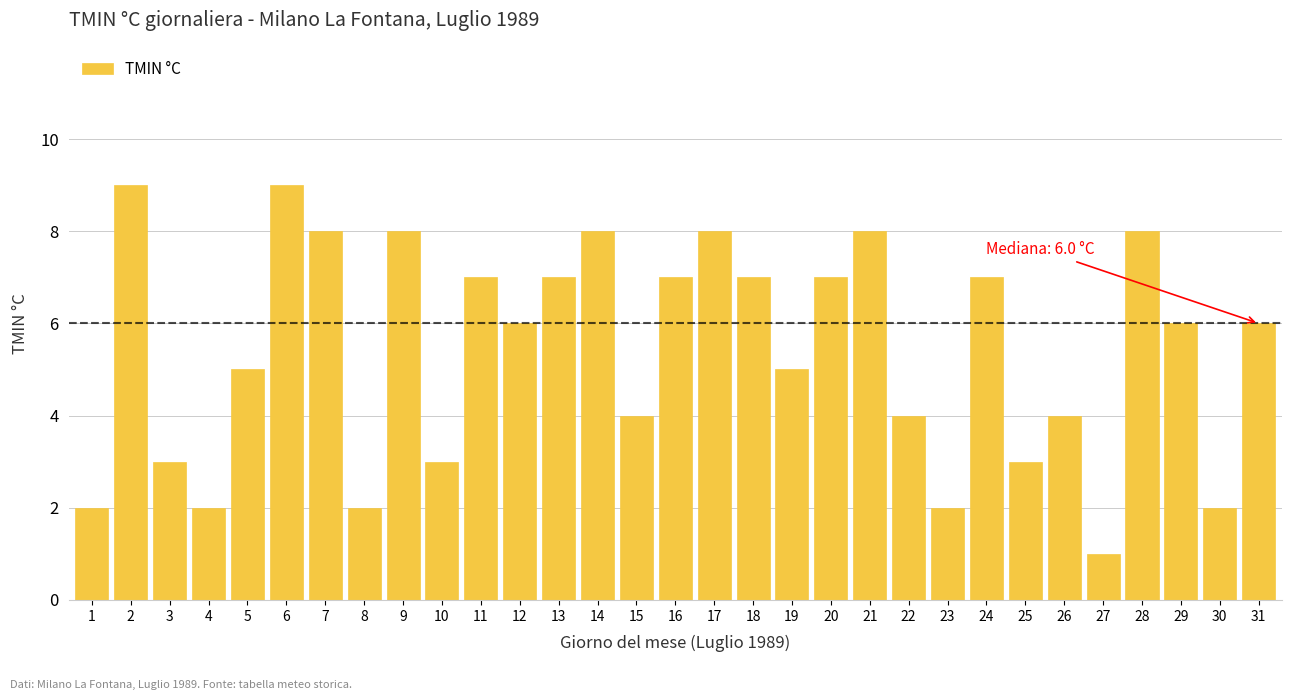

Which label corresponds to the smallest value in the chart?

27